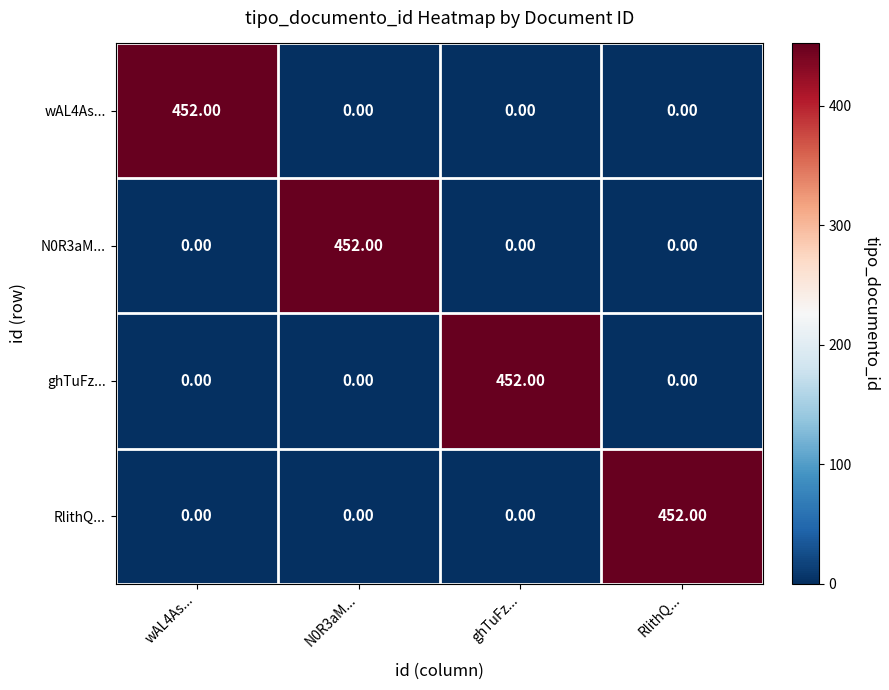

What is the sum of all wAL4As... values?

452